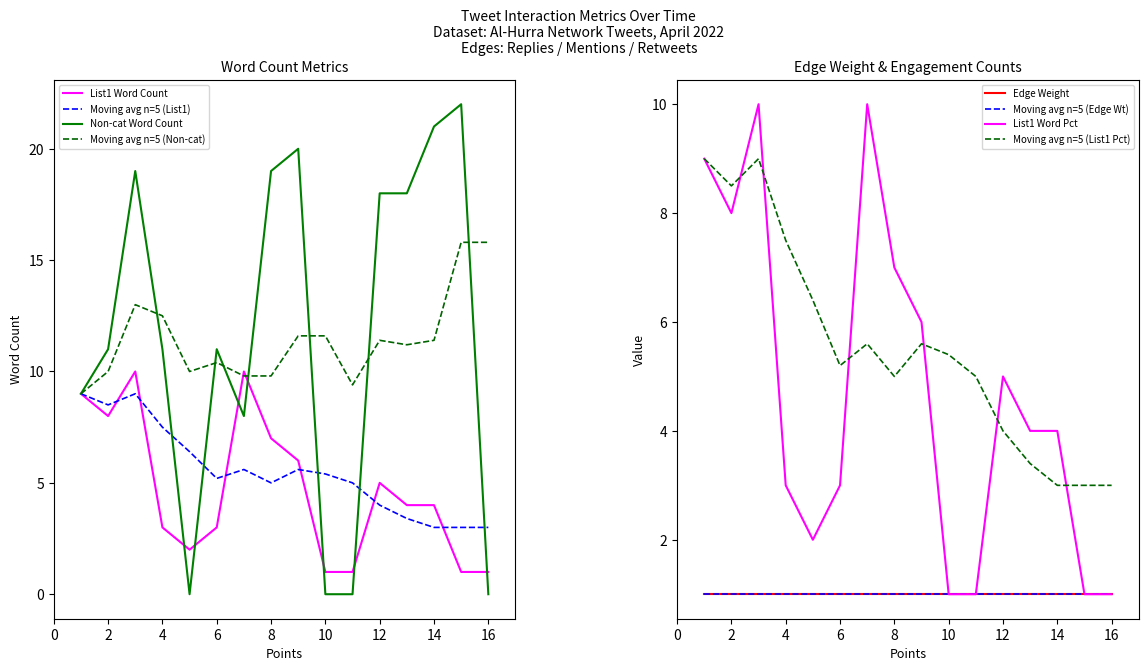

How many data points in List1 Word Pct are above 4?

7